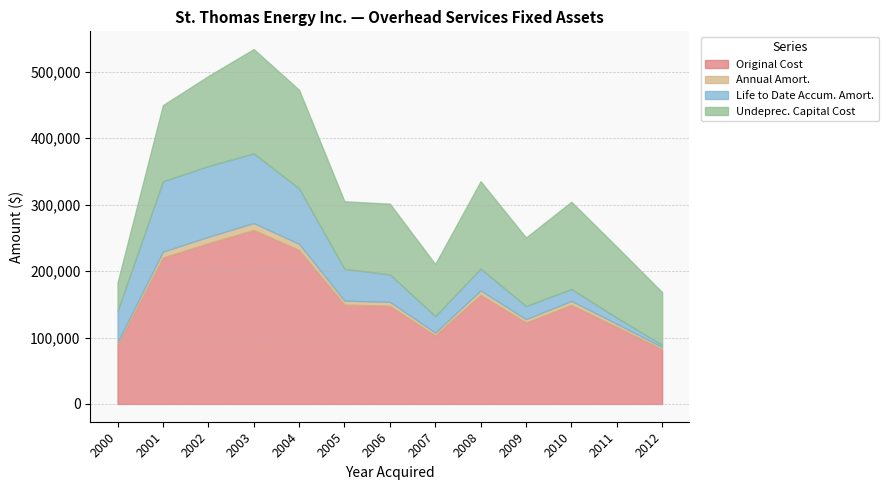

True or false: Original Cost and Undeprec. Capital Cost cross at least once.

False